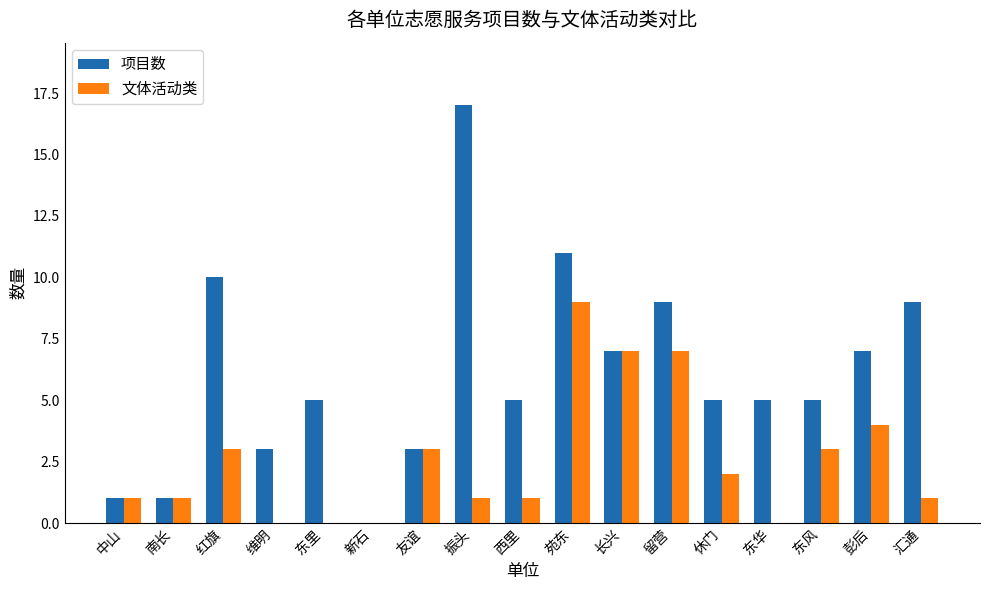

What is the sum of all 文体活动类 values?

43